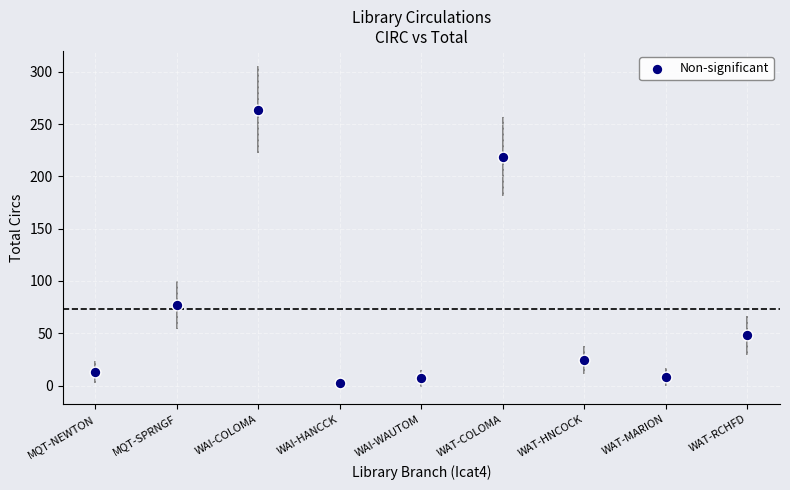

What Y value in the scatter plot is closest to 133?

77